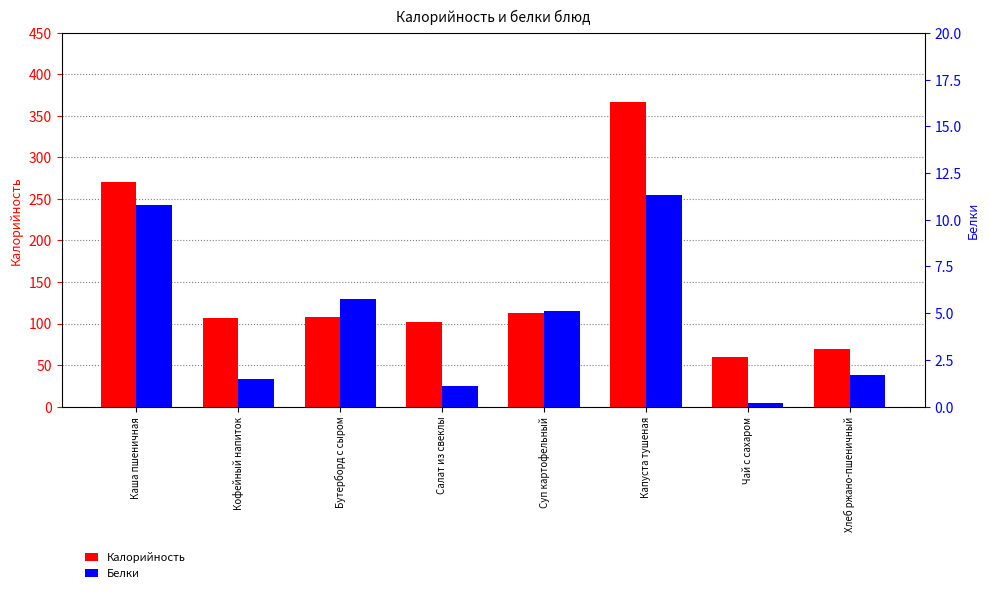

Reading left to right, extract all data points from this chart.

Калорийность: Каша пшеничная=270.4	Кофейный напиток=107.0	Бутерборд с сыром=108.0	Салат из свеклы=102.2	Суп картофельный=112.8	Капуста тушеная=367.0	Чай с сахаром=60.0	Хлеб ржано-пшеничный=69.6
Белки: Каша пшеничная=10.8	Кофейный напиток=1.5	Бутерборд с сыром=5.8	Салат из свеклы=1.1	Суп картофельный=5.1	Капуста тушеная=11.3	Чай с сахаром=0.2	Хлеб ржано-пшеничный=1.7